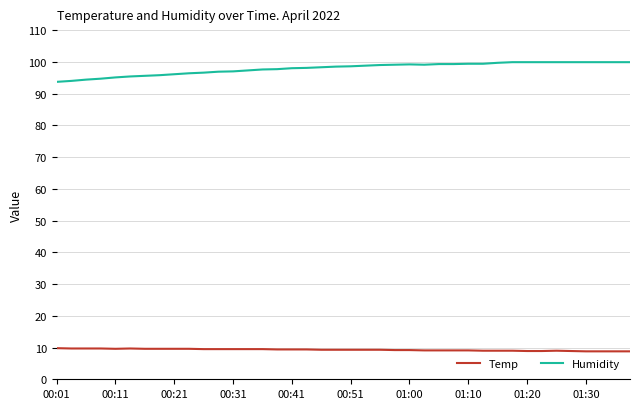

True or false: Humidity and Temp cross at least once.

False